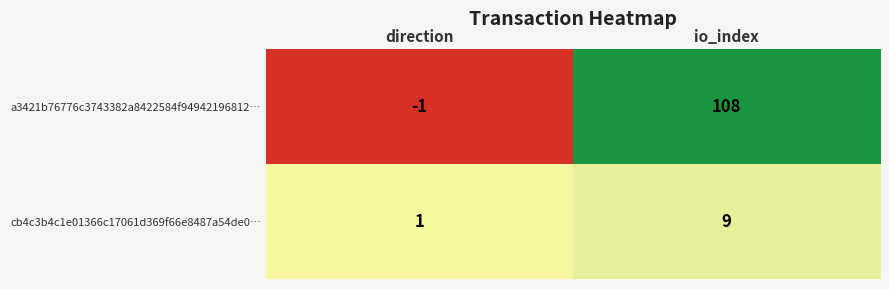

The a3421b76776c3743382a8422584f94942196812… series shows 37 at io_index. True or false?

False